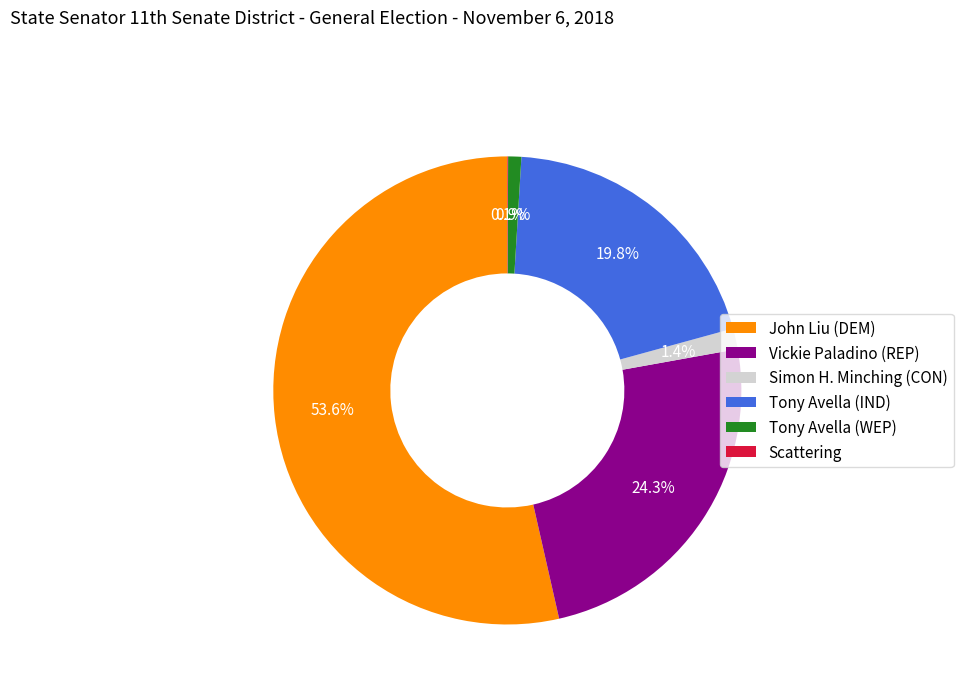

Which category has the biggest portion of the pie?

John Liu (DEM)